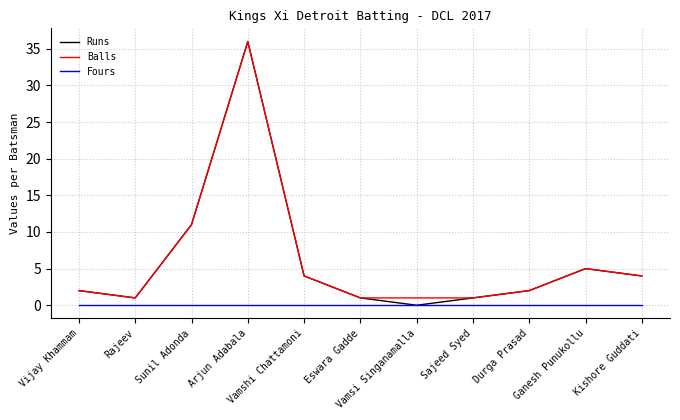

Reading left to right, extract all data points from this chart.

Runs: Vijay Khammam=2	Rajeev=1	Sunil Adonda=11	Arjun Adabala=36	Vamshi Chattamoni=4	Eswara Gadde=1	Vamsi Singanamalla=0	Sajeed Syed=1	Durga Prasad=2	Ganesh Punukollu=5	Kishore Guddati=4
Balls: Vijay Khammam=2	Rajeev=1	Sunil Adonda=11	Arjun Adabala=36	Vamshi Chattamoni=4	Eswara Gadde=1	Vamsi Singanamalla=1	Sajeed Syed=1	Durga Prasad=2	Ganesh Punukollu=5	Kishore Guddati=4
Fours: Vijay Khammam=0	Rajeev=0	Sunil Adonda=0	Arjun Adabala=0	Vamshi Chattamoni=0	Eswara Gadde=0	Vamsi Singanamalla=0	Sajeed Syed=0	Durga Prasad=0	Ganesh Punukollu=0	Kishore Guddati=0